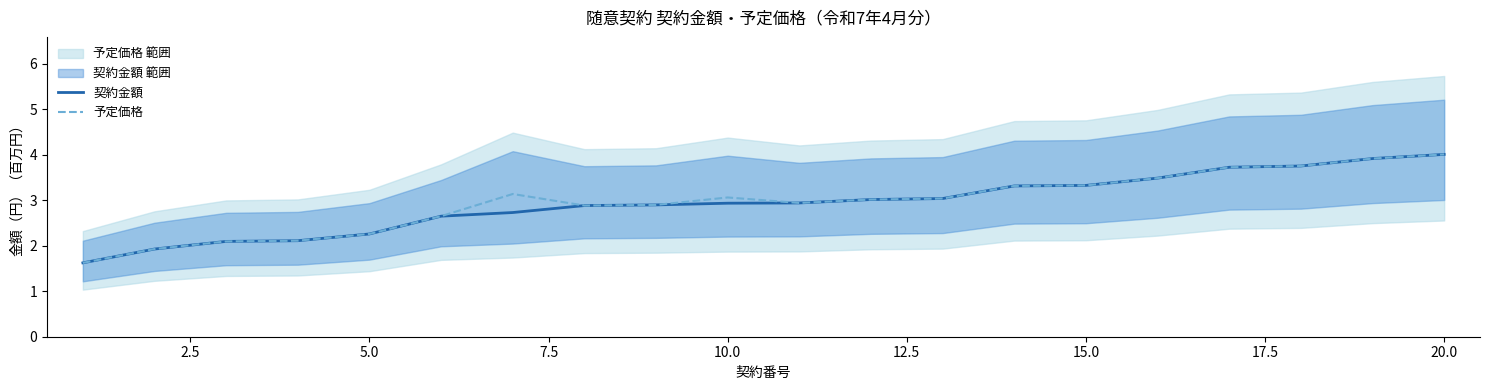

What is the maximum value for 契約金額?

4.0